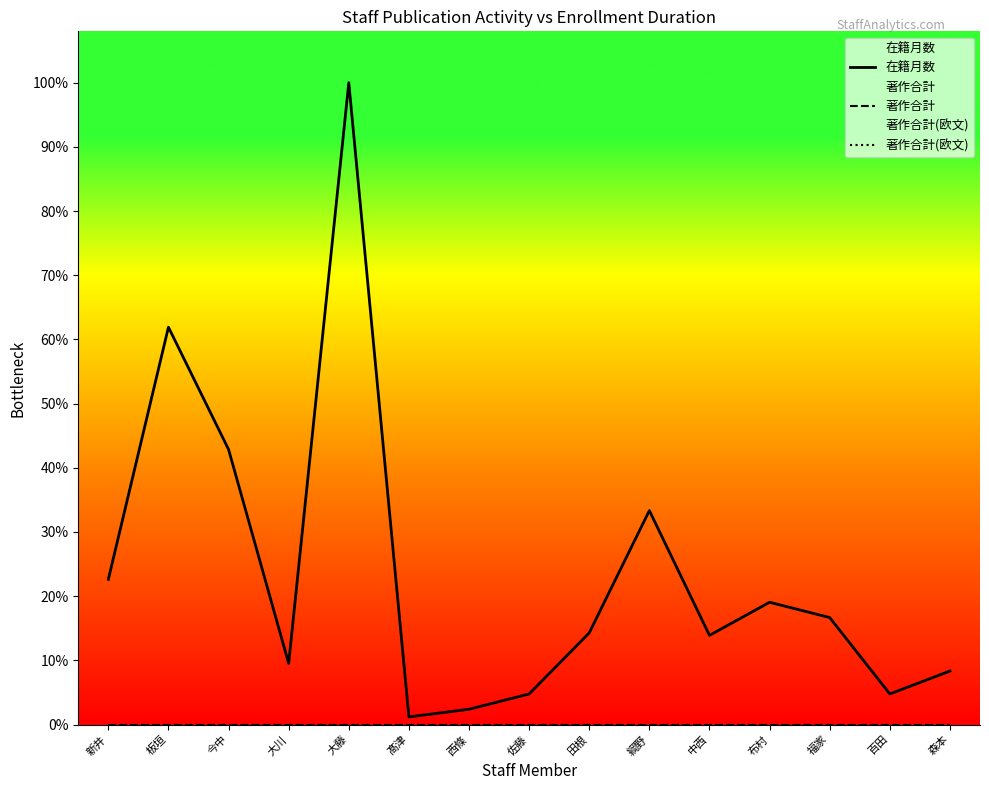

Where does the 在籍月数 series first go above 35?

新井